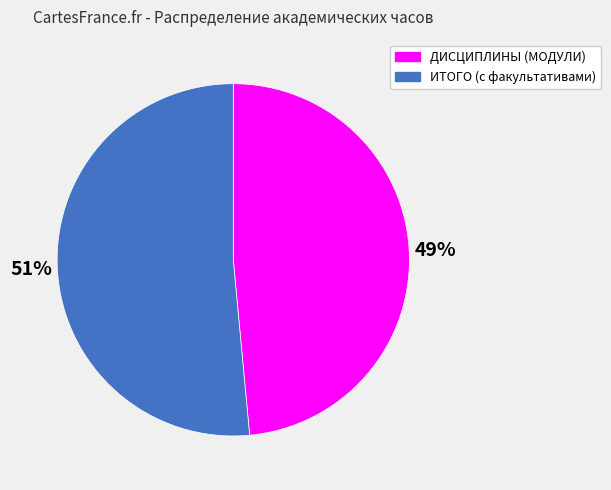

To the nearest percent, what percentage of the pie is ИТОГО (с факультативами)?

51%